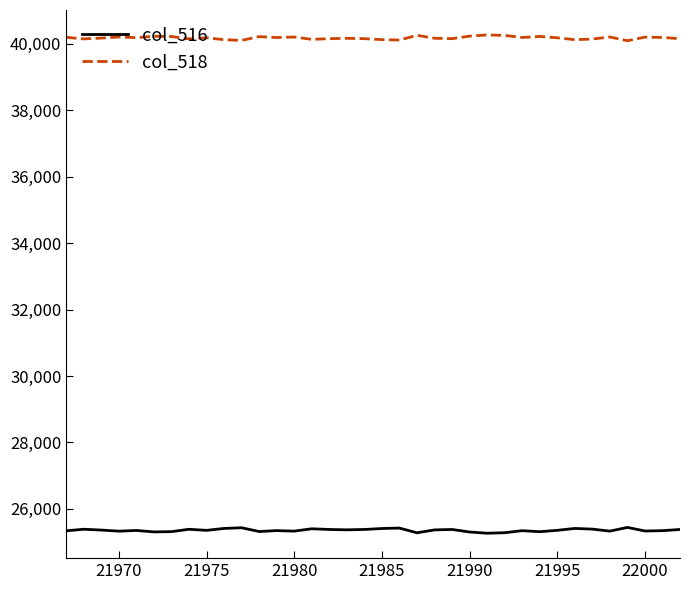

Which series has the largest total across all categories?

col_518